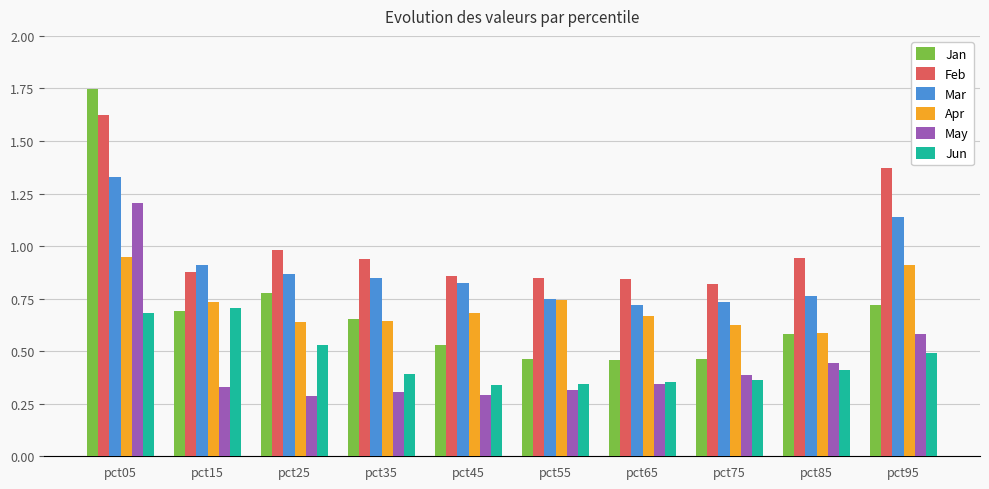

What is the total value across all series at pct75?

3.4